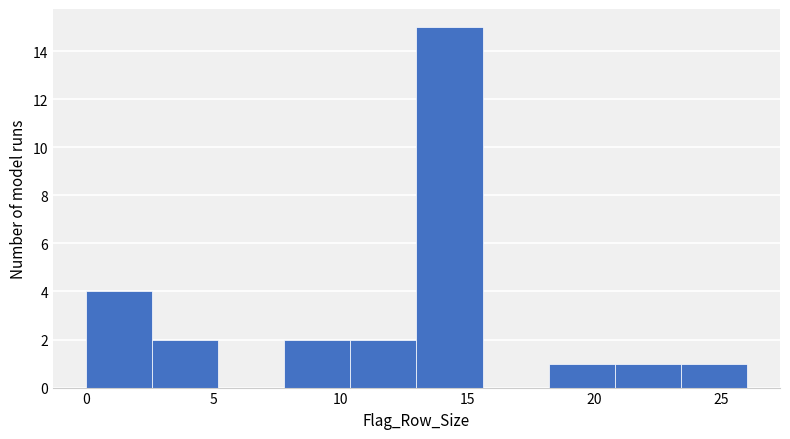

Which range on the x-axis has the tallest bar?

13.0 to 15.6